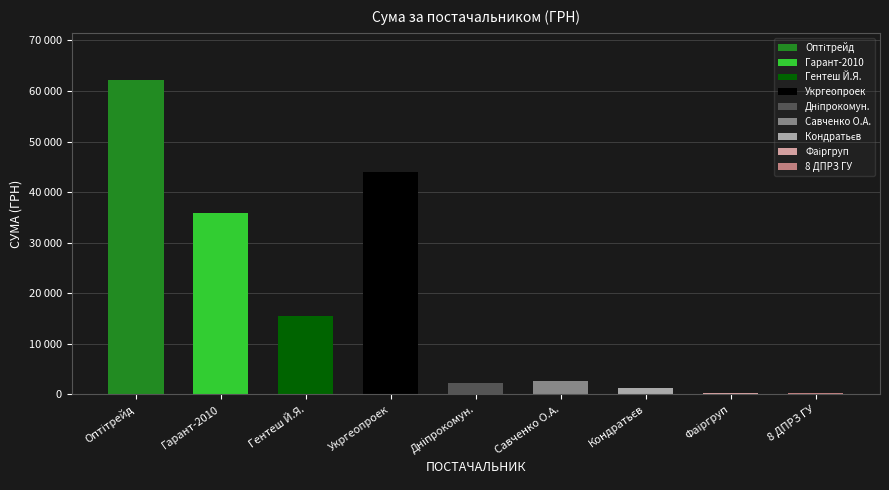

What is the minimum value shown in the chart?

348